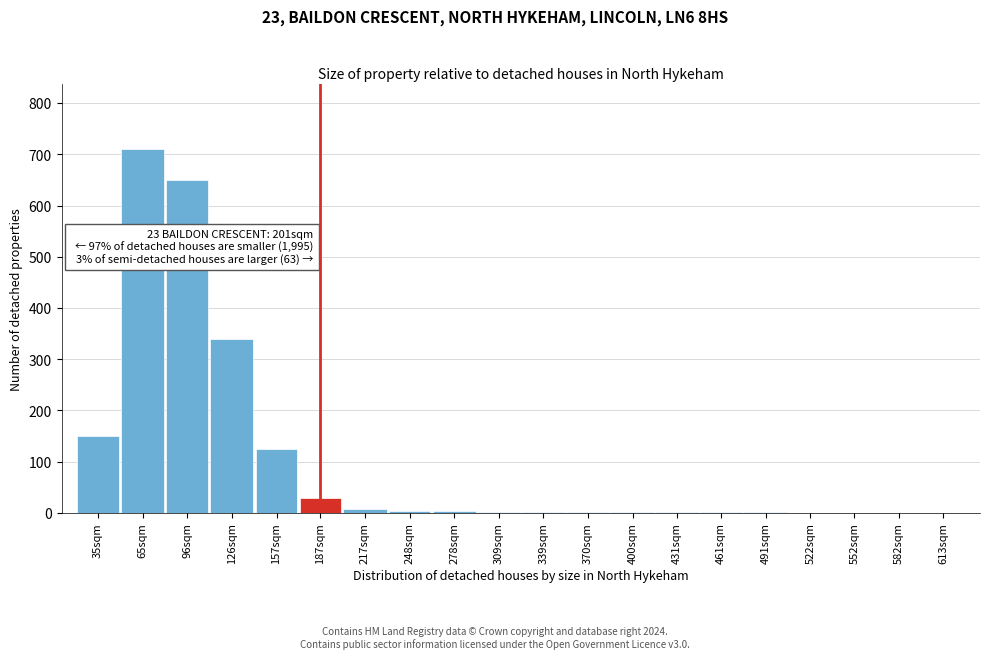

What is the sum of all values?

2029